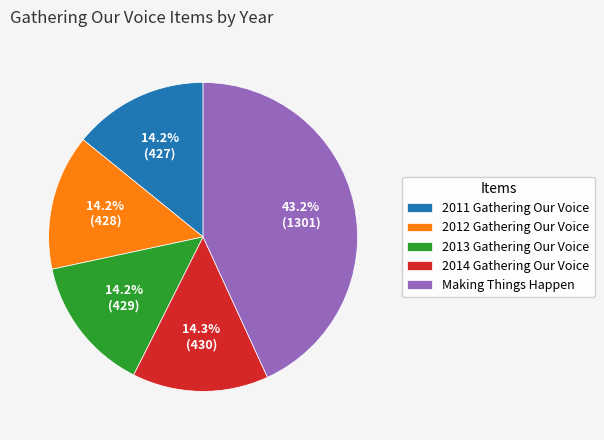

Which has a higher value, Making Things Happen or 2012 Gathering Our Voice?

Making Things Happen